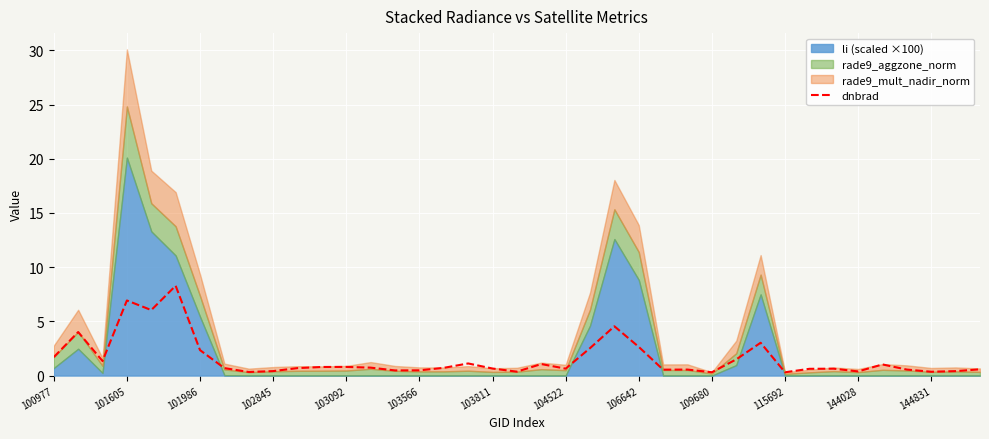

How many points are lower than both their immediate neighbors (excluding endpoints)?

11